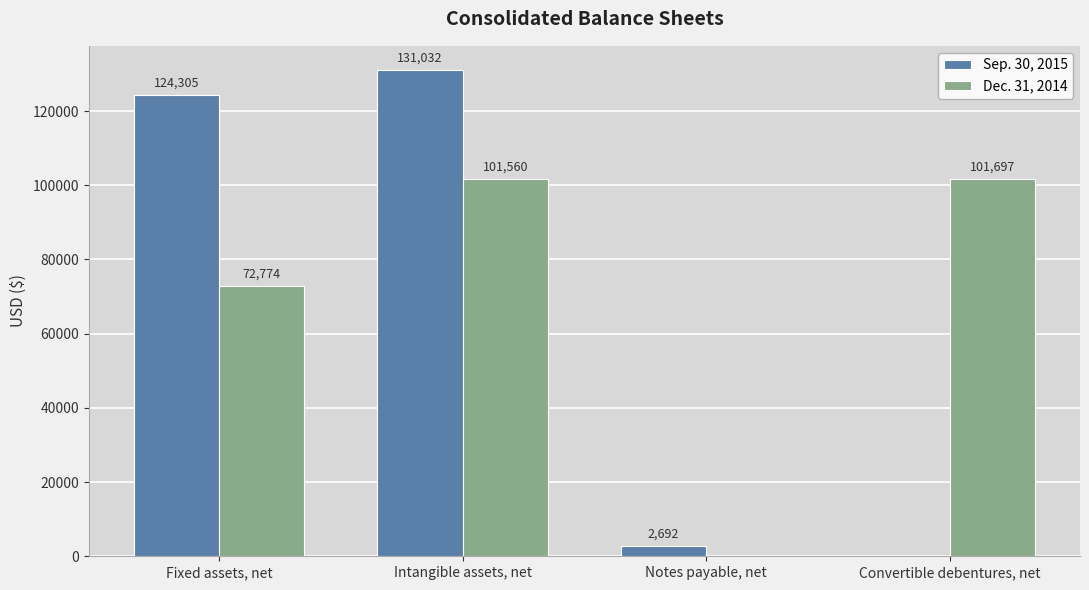

How many groups of bars are there?

4